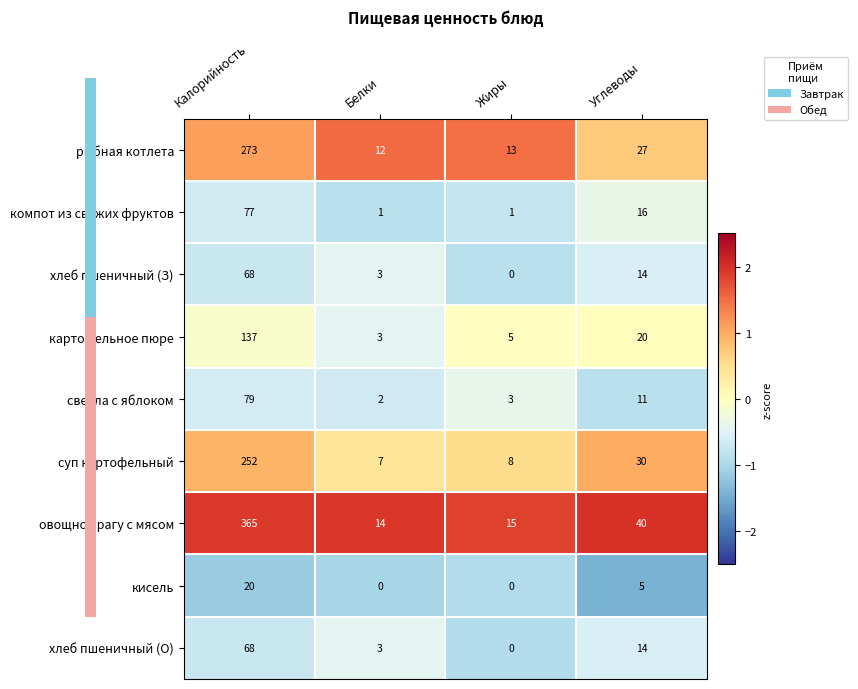

What is the maximum value shown in the chart?

365